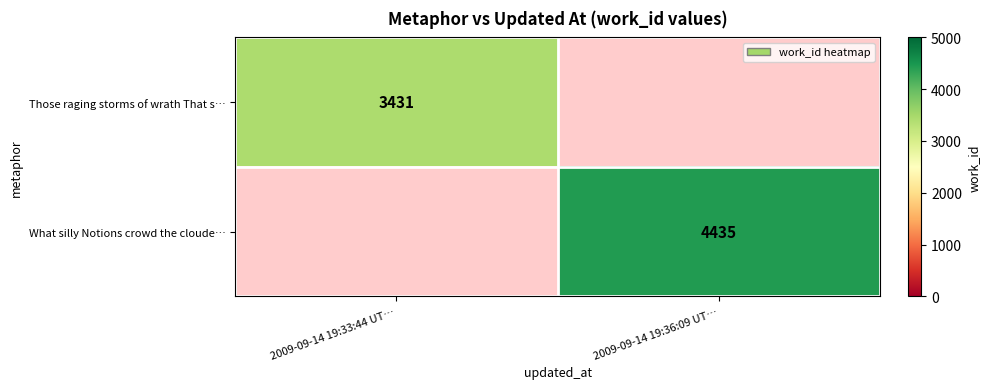

At which category does the chart reach its minimum across all series?

2009-09-14 19:33:44 UT…